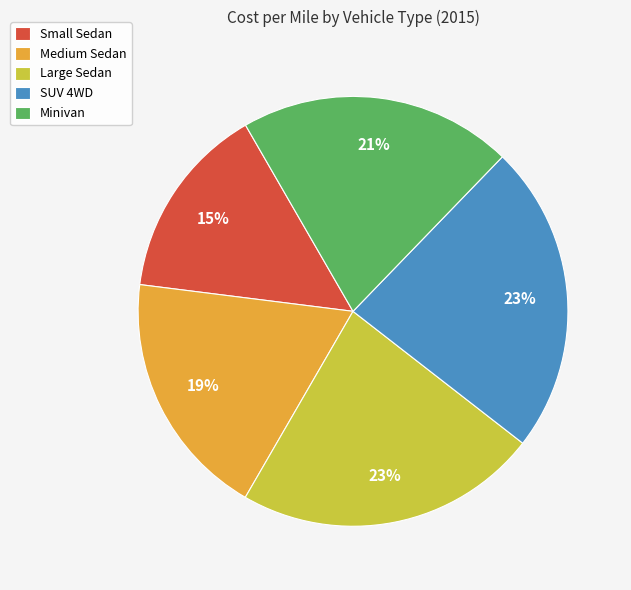

To the nearest percent, what is the average slice percentage?

20%